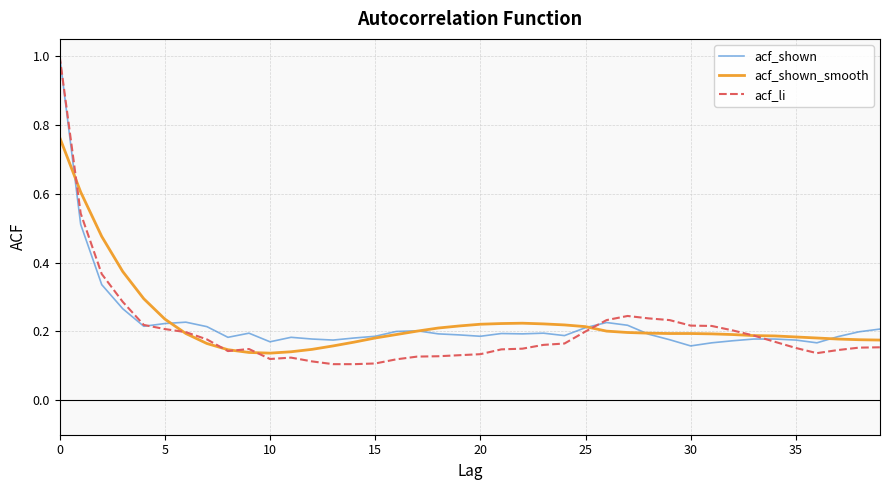

What is the maximum value for acf_shown?

1.0